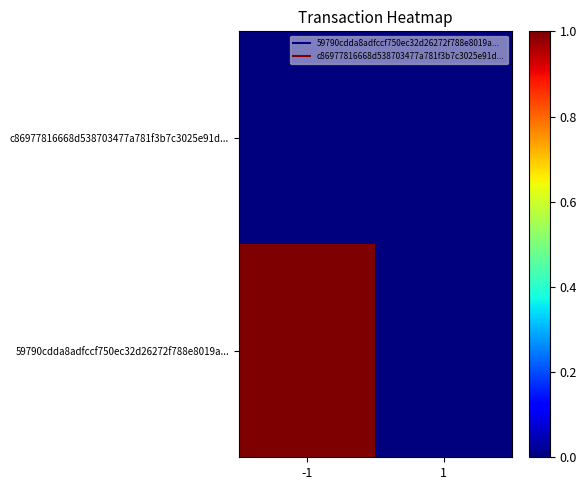

What is the total value across all series at -1?

1.0